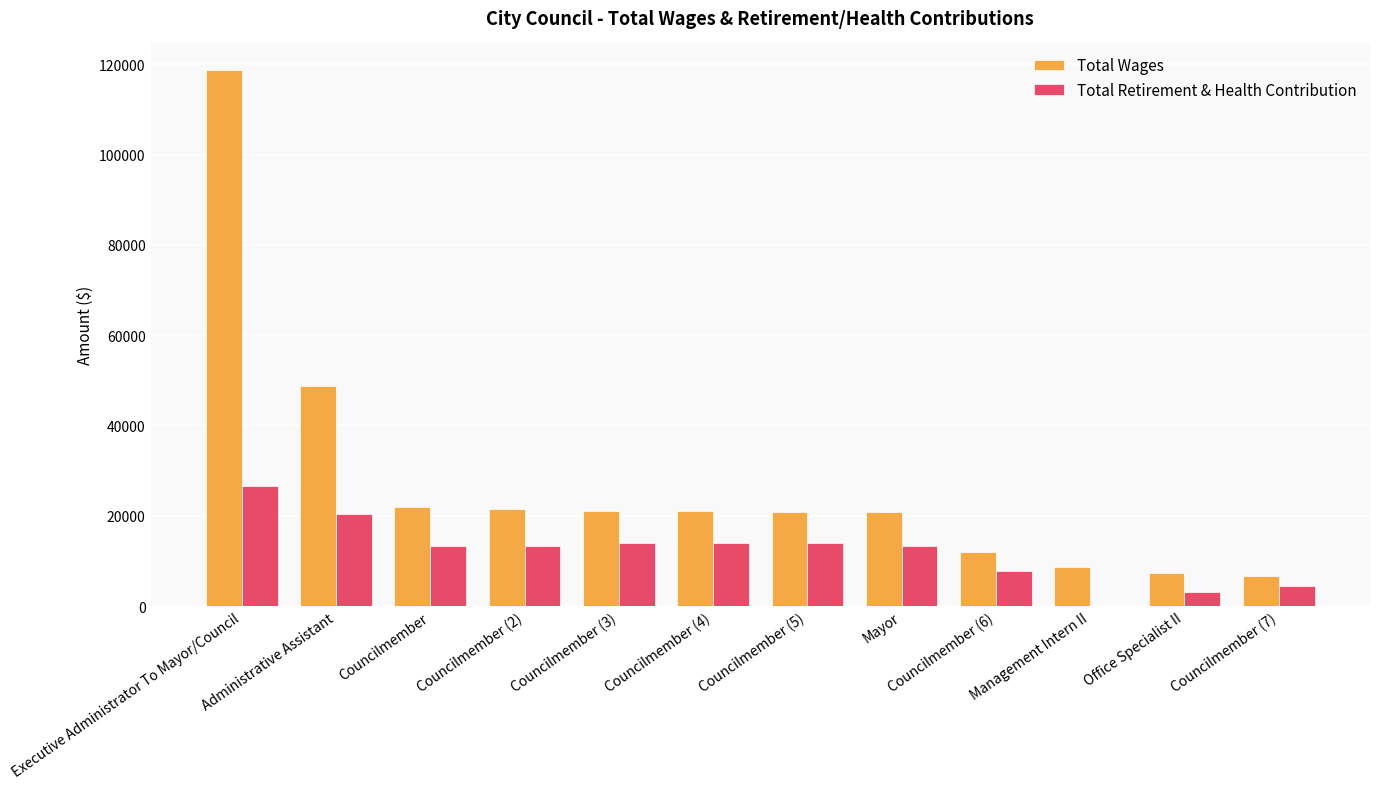

True or false: Total Retirement & Health Contribution has a value of 16417 at Management Intern II.

False